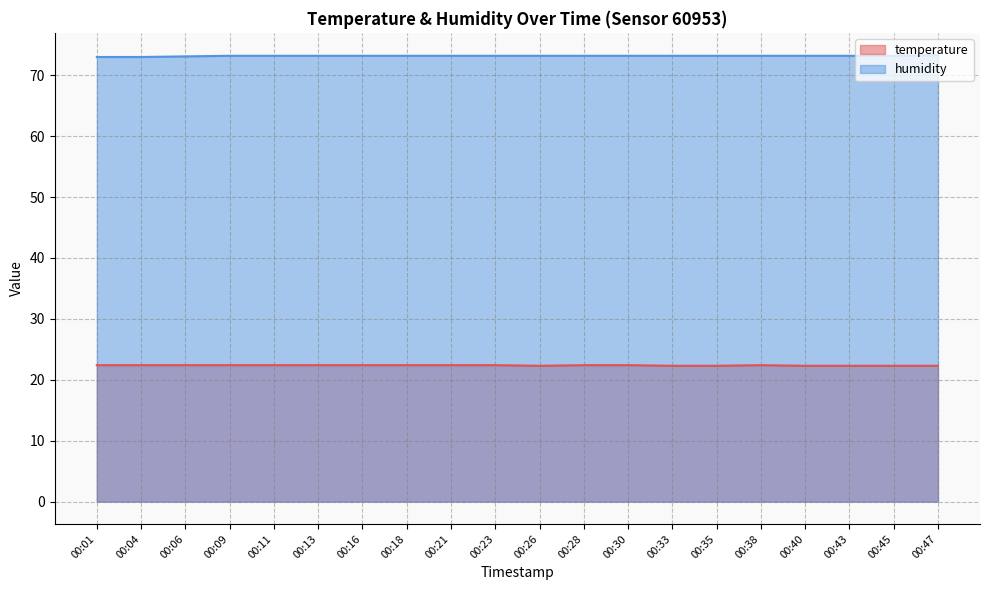

What is the greatest value displayed?

73.3